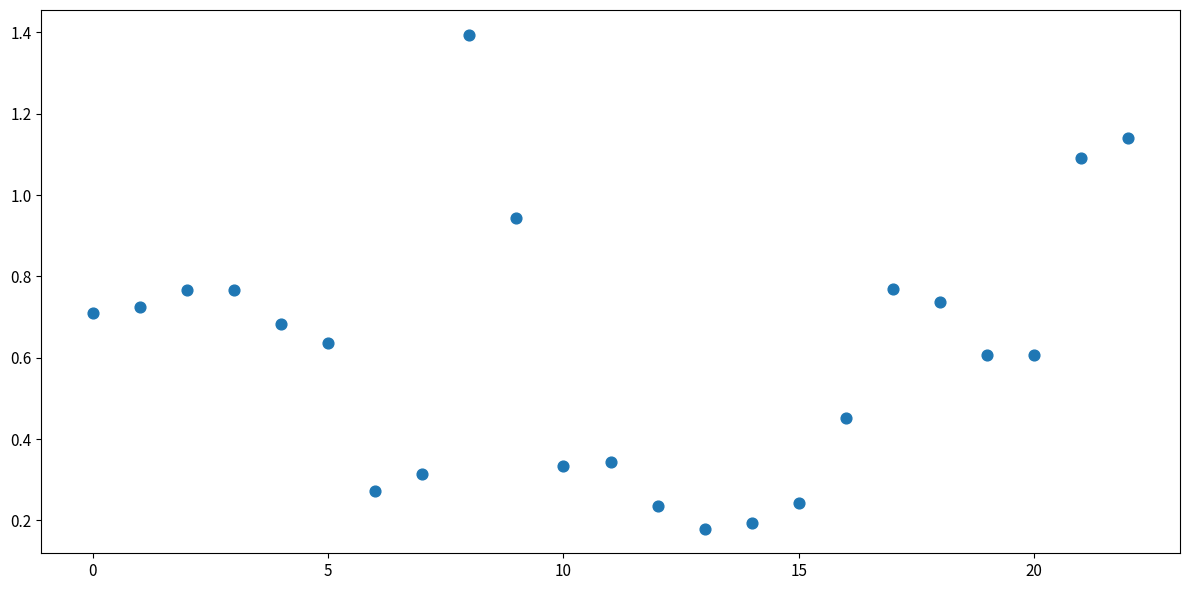

What is the range of Y values (max minus min)?

1.2